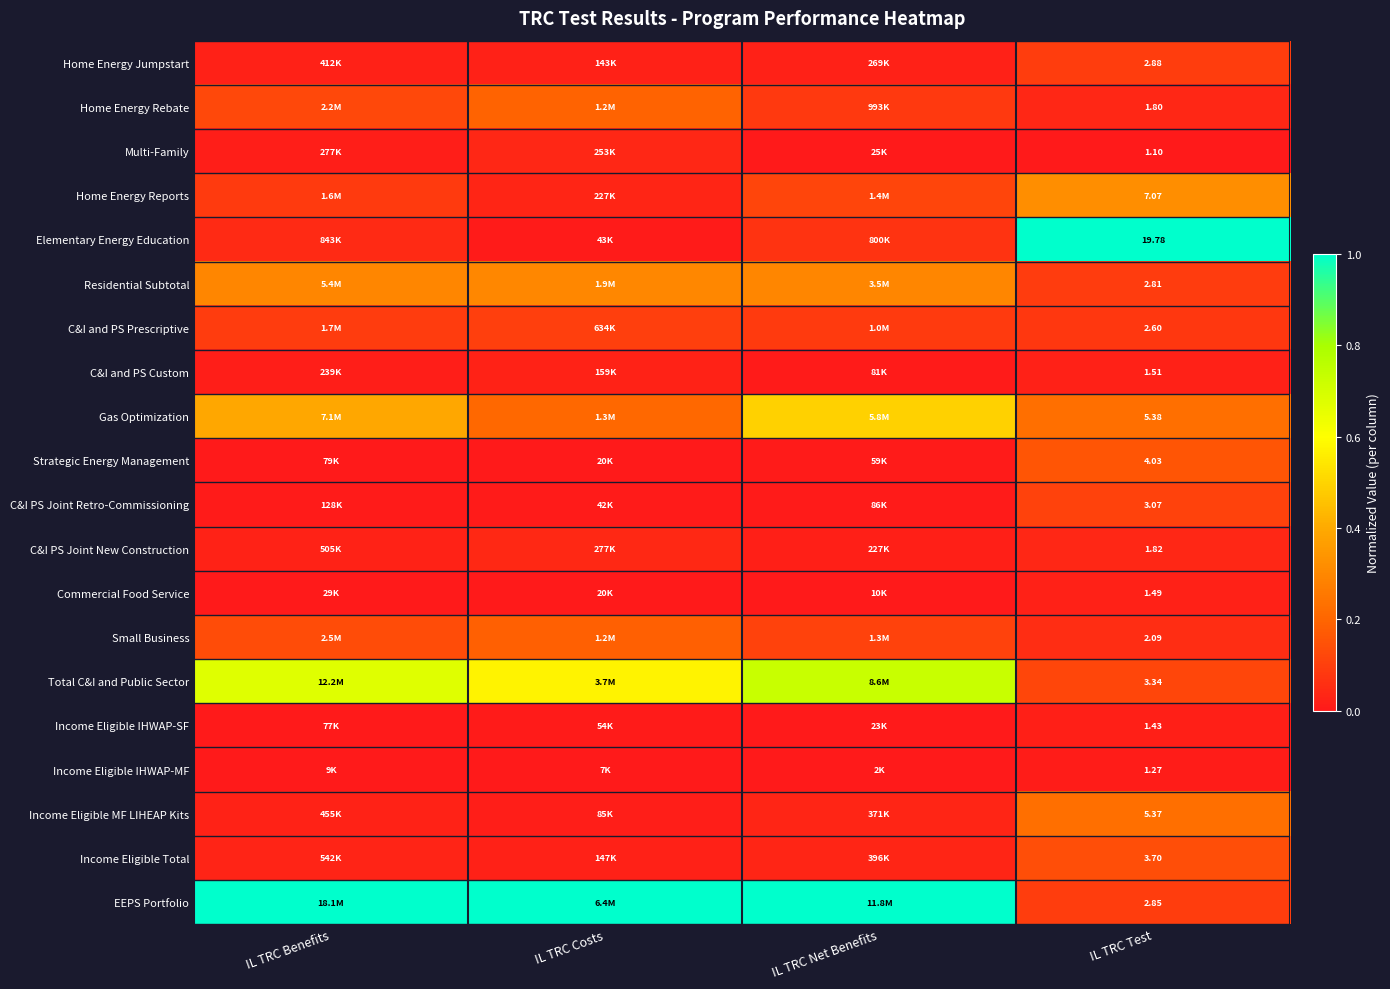

At IL TRC Test, list the series in order from smallest to largest.

Multi-Family, Income Eligible IHWAP-MF, Income Eligible IHWAP-SF, Commercial Food Service, C&I and PS Custom, Home Energy Rebate, C&I PS Joint New Construction, Small Business, C&I and PS Prescriptive, Residential Subtotal, EEPS Portfolio, Home Energy Jumpstart, C&I PS Joint Retro-Commissioning, Total C&I and Public Sector, Income Eligible Total, Strategic Energy Management, Income Eligible MF LIHEAP Kits, Gas Optimization, Home Energy Reports, Elementary Energy Education